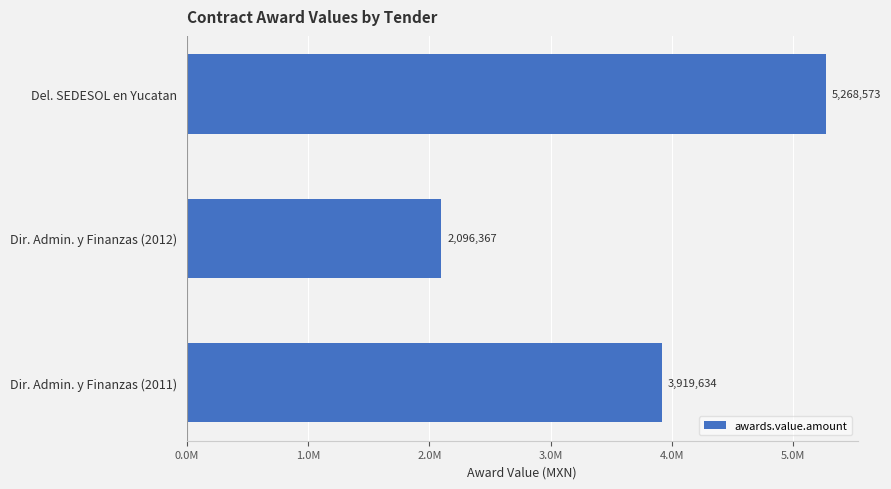

Does the chart contain any negative values?

No